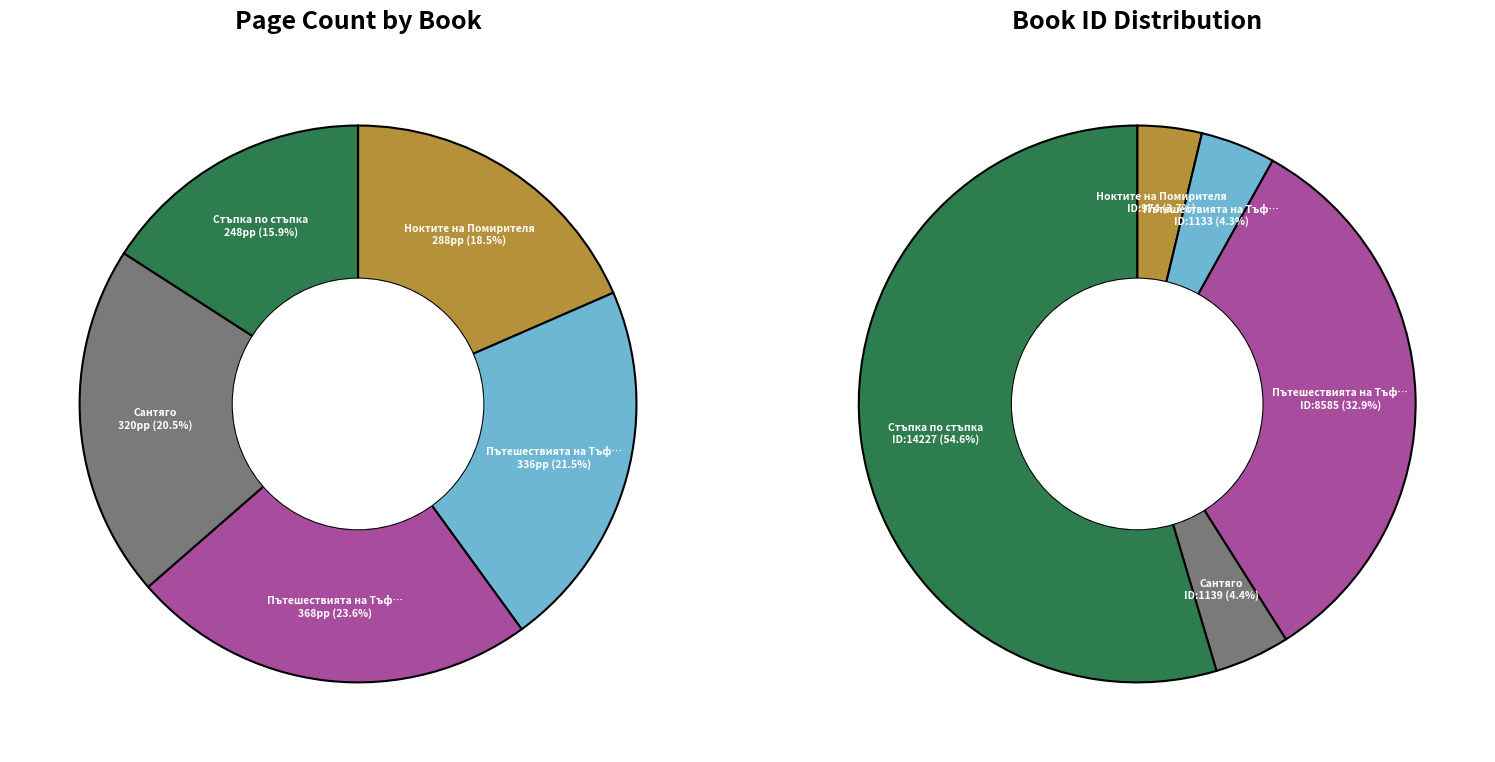

What is the change in value from Ноктите на Помирителя to Стъпка по стъпка?

-40